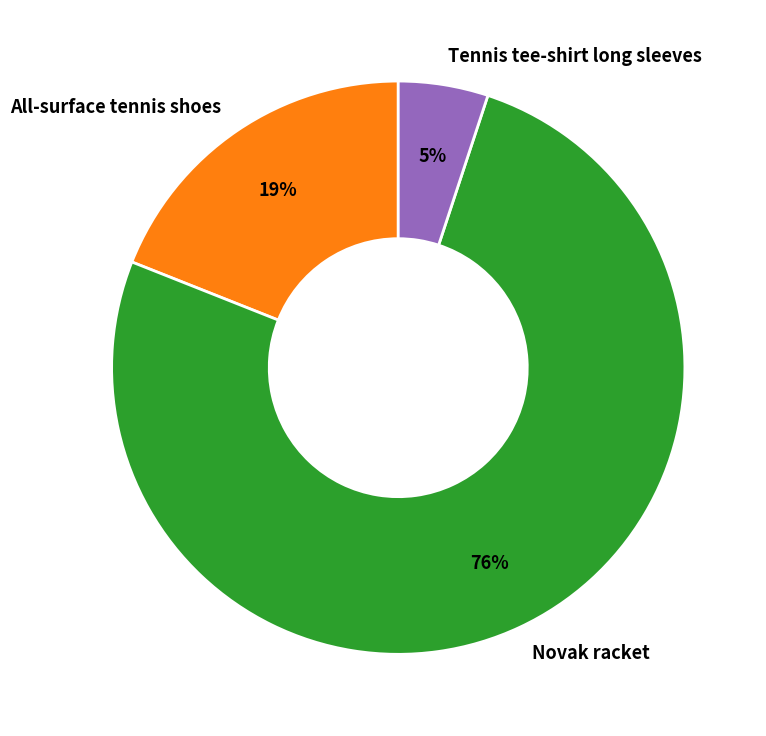

Is the sum of Novak racket and Tennis tee-shirt long sleeves greater than half?

Yes